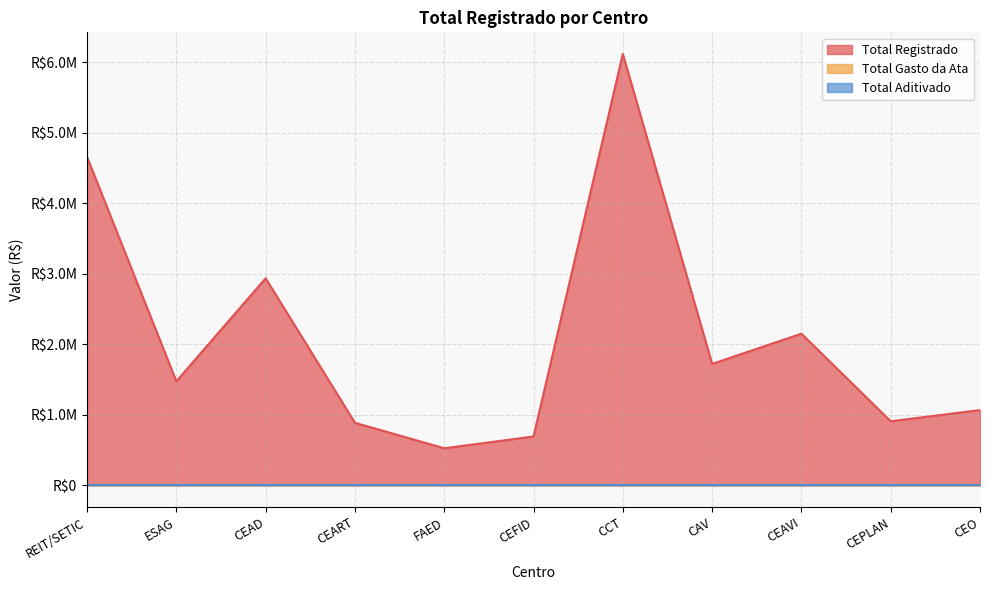

What is the difference between the second highest and second lowest values in the Total Registrado series?

3962611.2